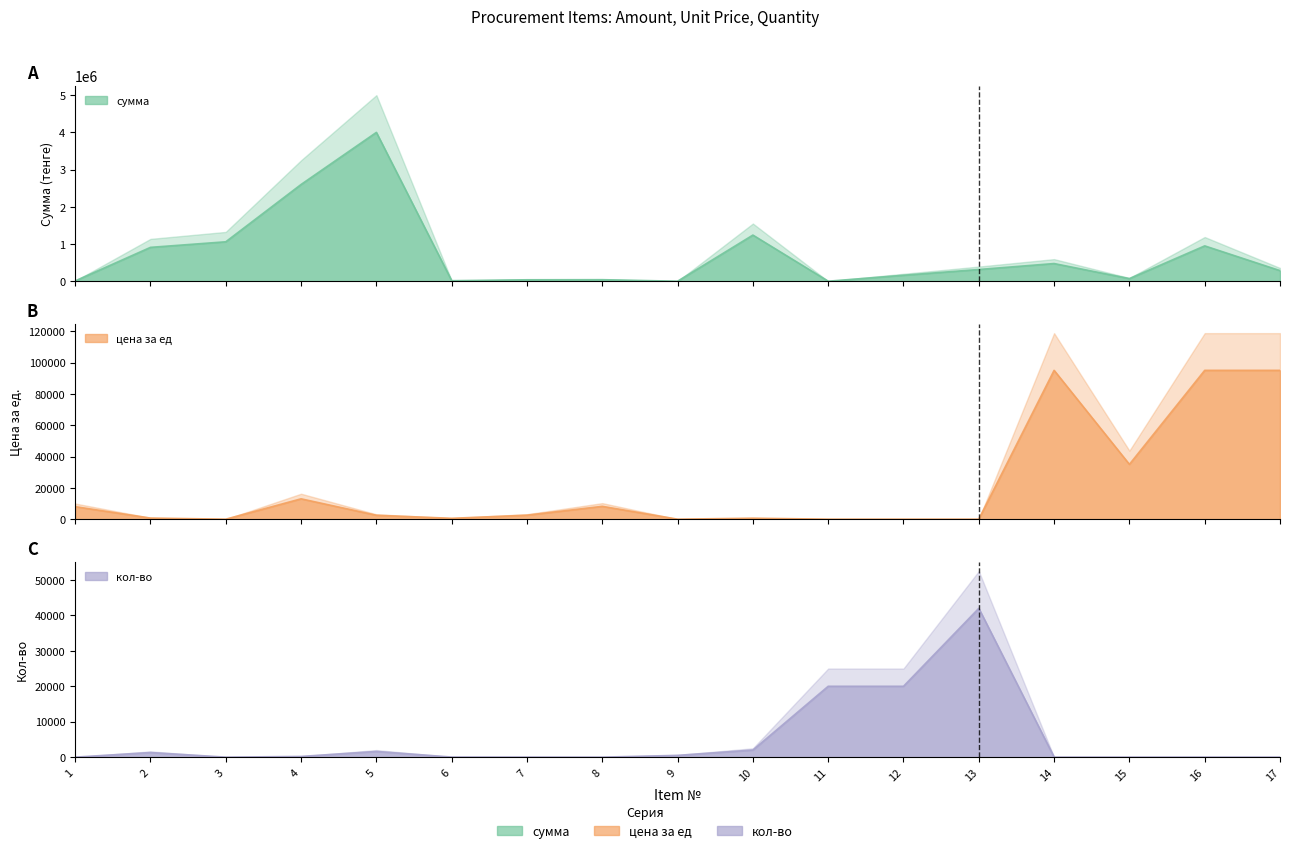

At 15, list the series in order from largest to smallest.

сумма, цена за ед, кол-во